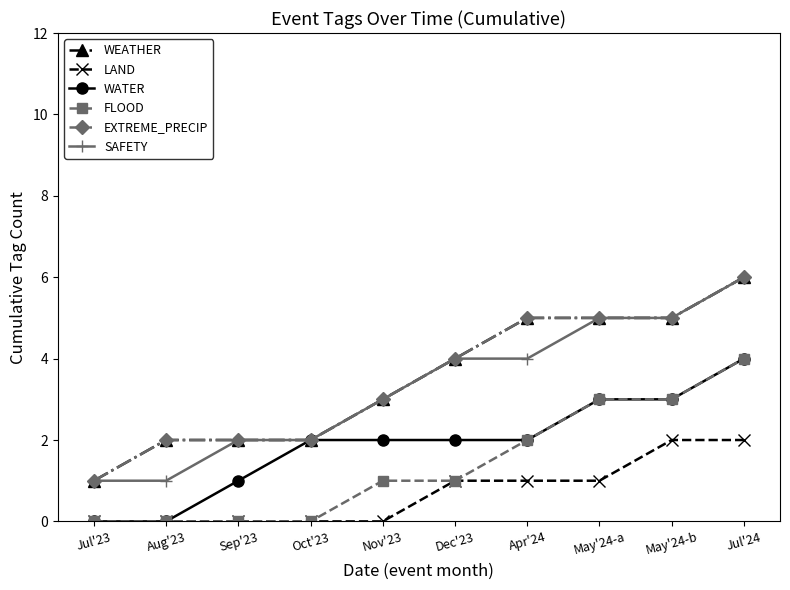

Does the chart have visible grid lines?

No